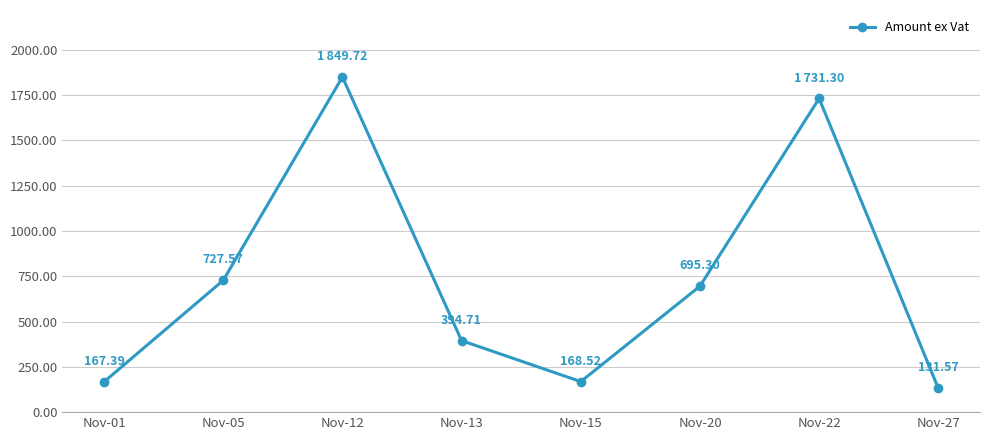

What is the maximum value shown in the chart?

1849.7